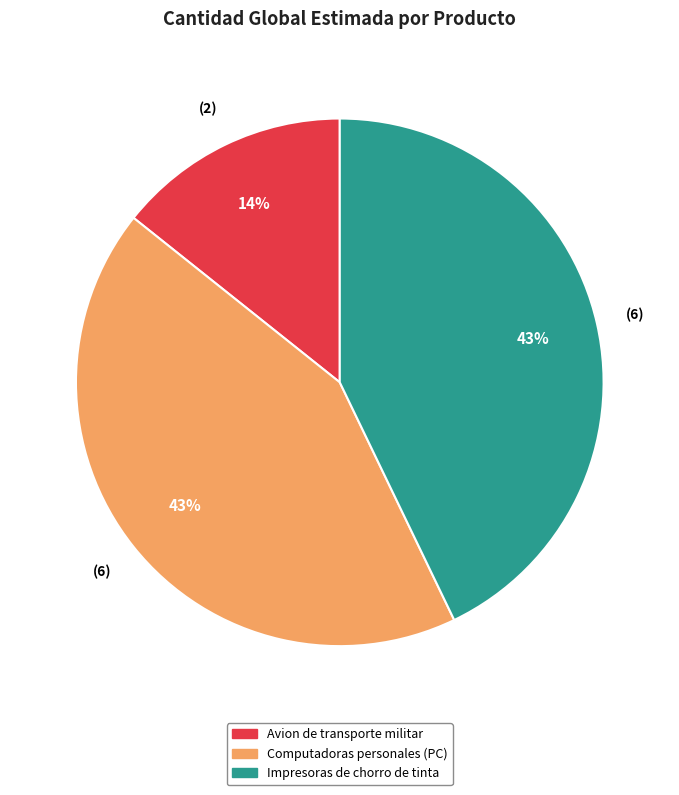

To the nearest percent, what portion does Computadoras personales (PC) represent?

43%